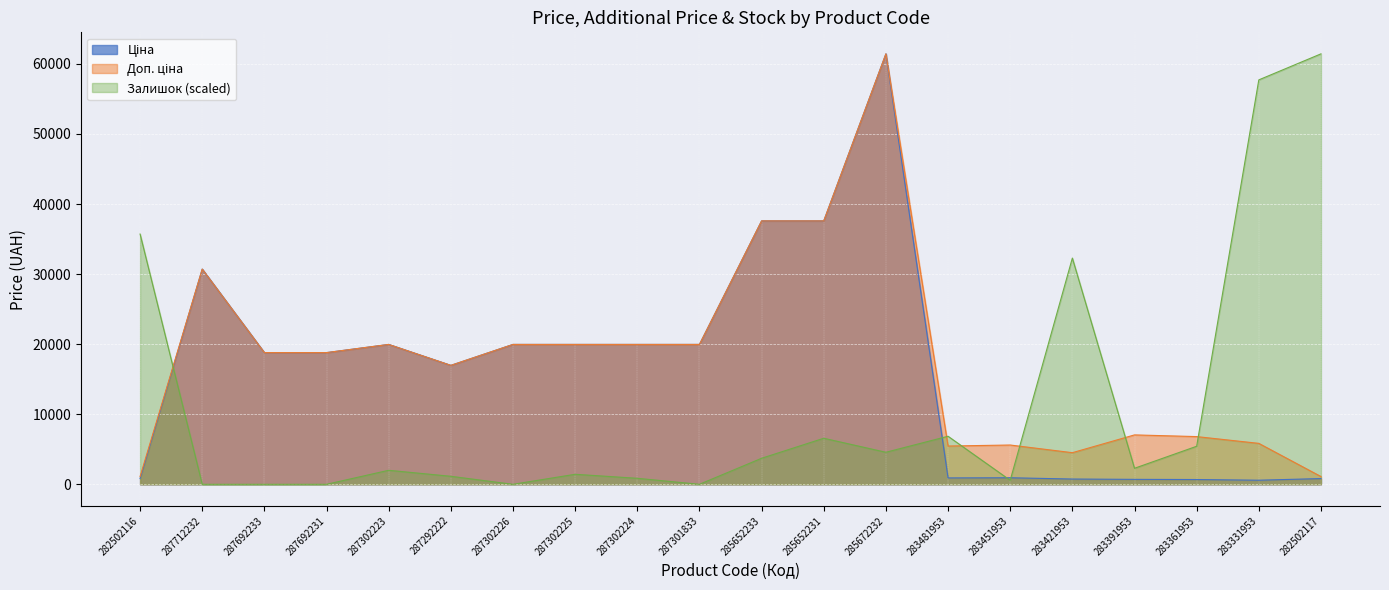

What value does the Залишок series have at 287302223?

2000.2